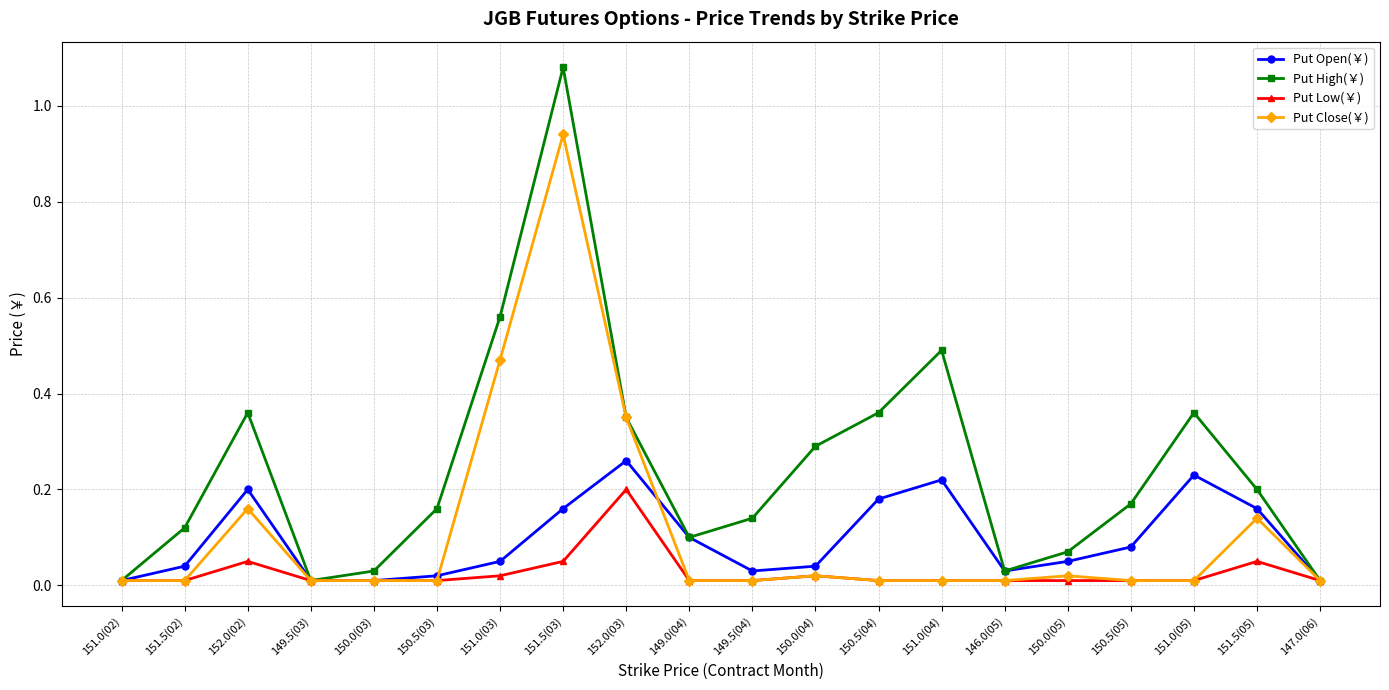

What is the total value across all series at 152.0(03)?

1.2